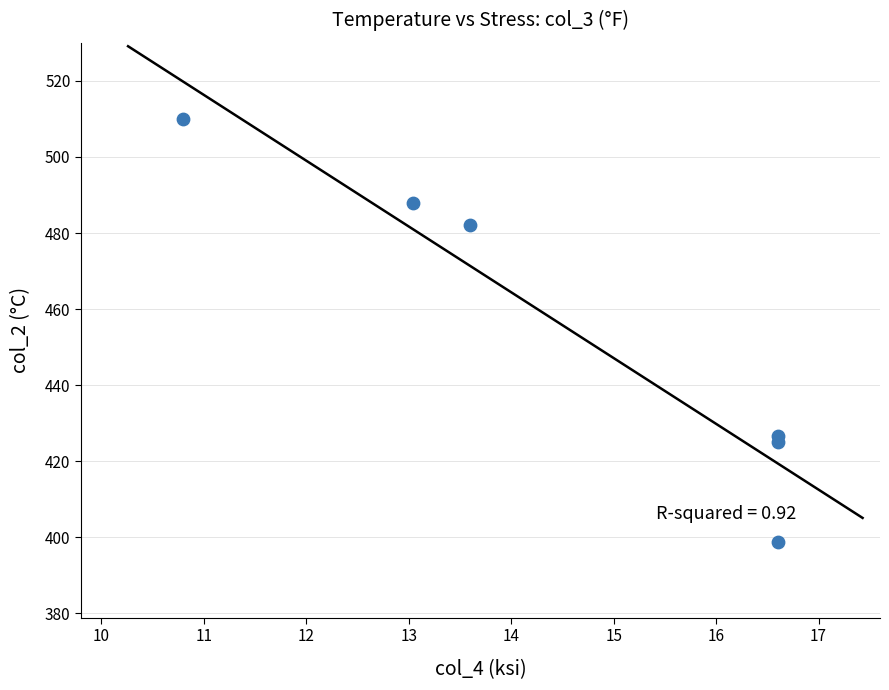

What is the range of Y values (max minus min)?

111.1